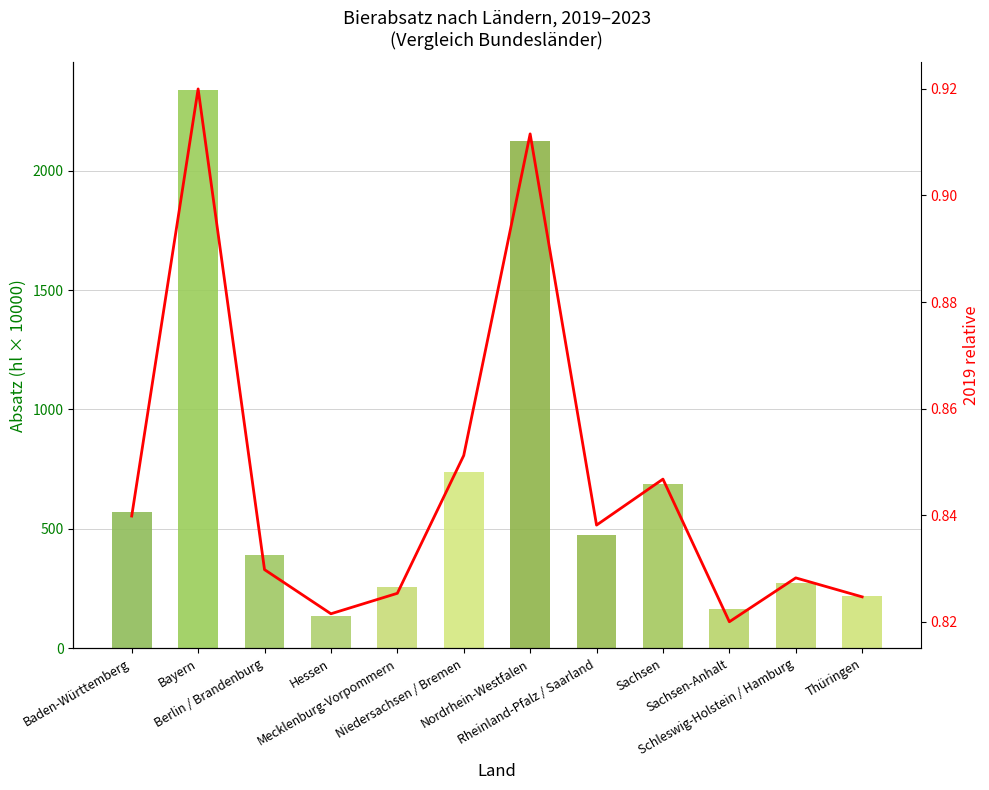

Reading left to right, transcribe all the data shown in this chart.

0.8	0.9	0.8	0.8	0.8	0.9	0.9	0.8	0.8	0.8	0.8	0.8